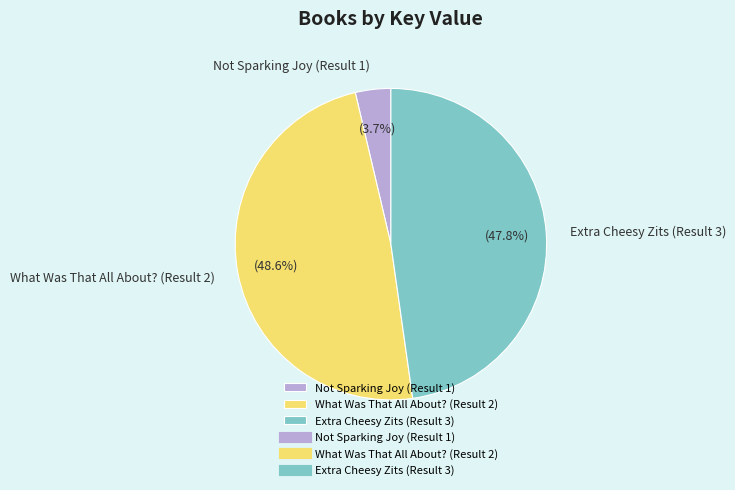

Does Not Sparking Joy (Result 1) account for over 50% of the chart?

No